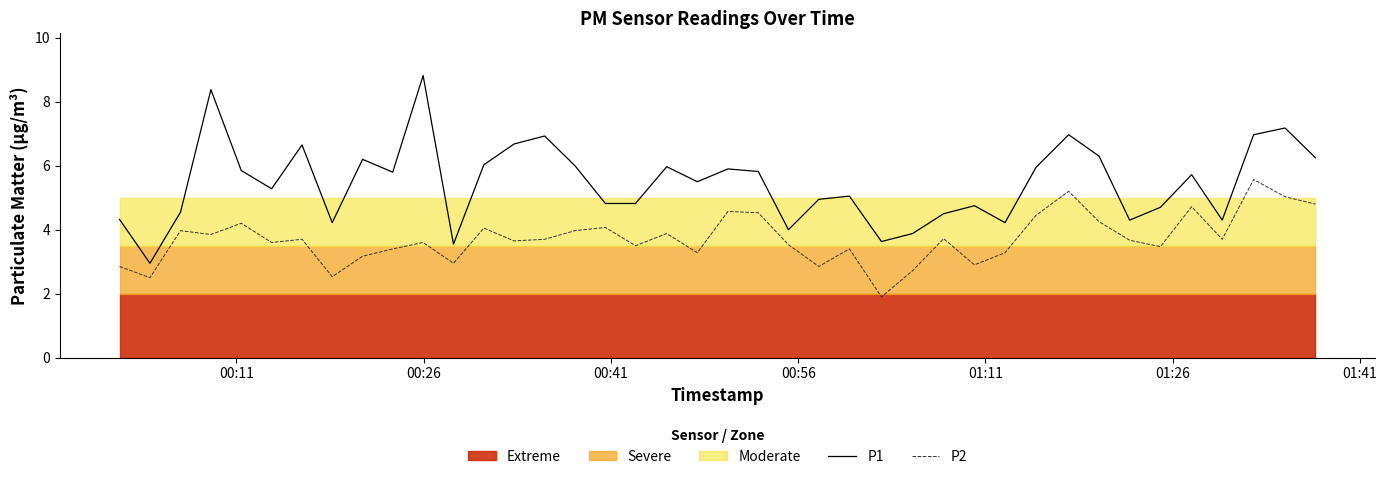

What is the lowest value of the P1 series?

3.0